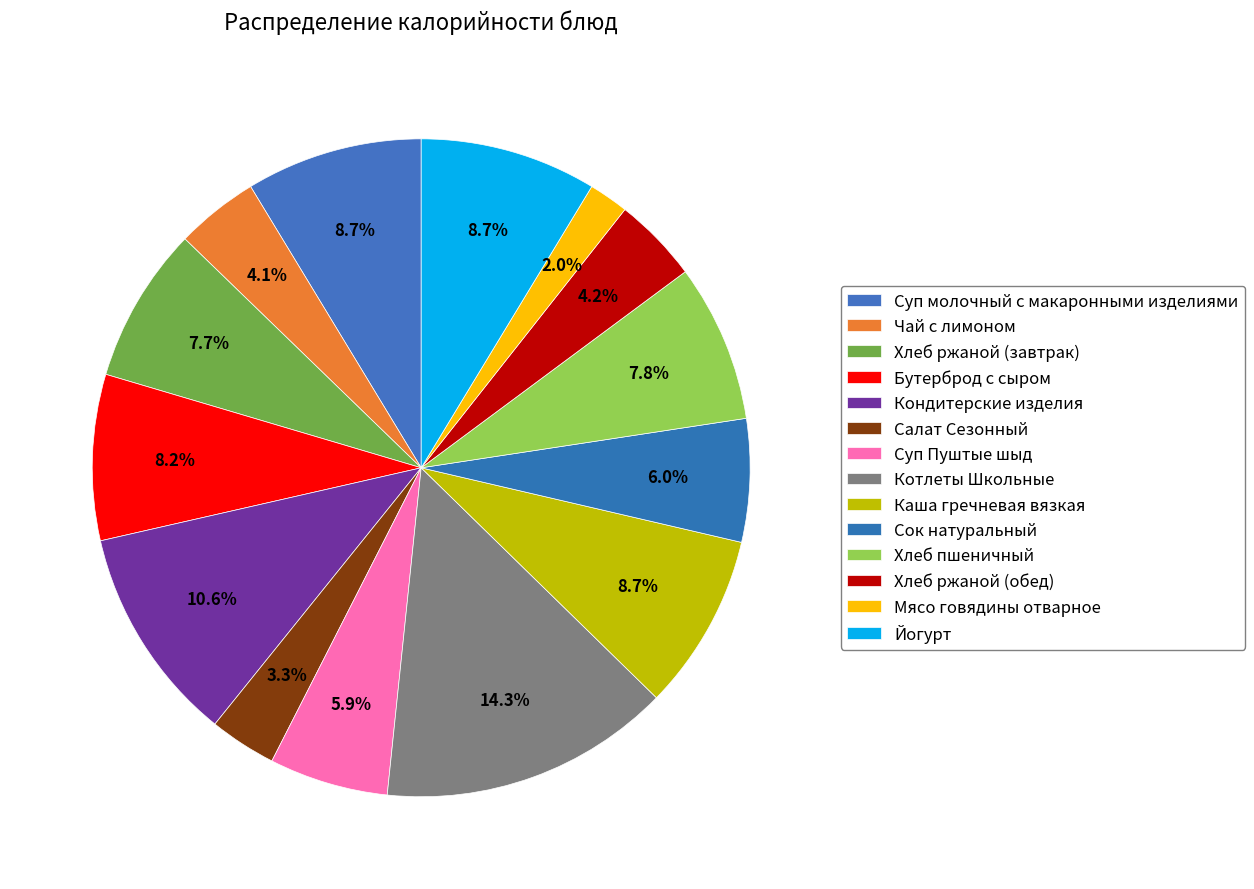

Between Котлеты Школьные and Йогурт, which is larger?

Котлеты Школьные